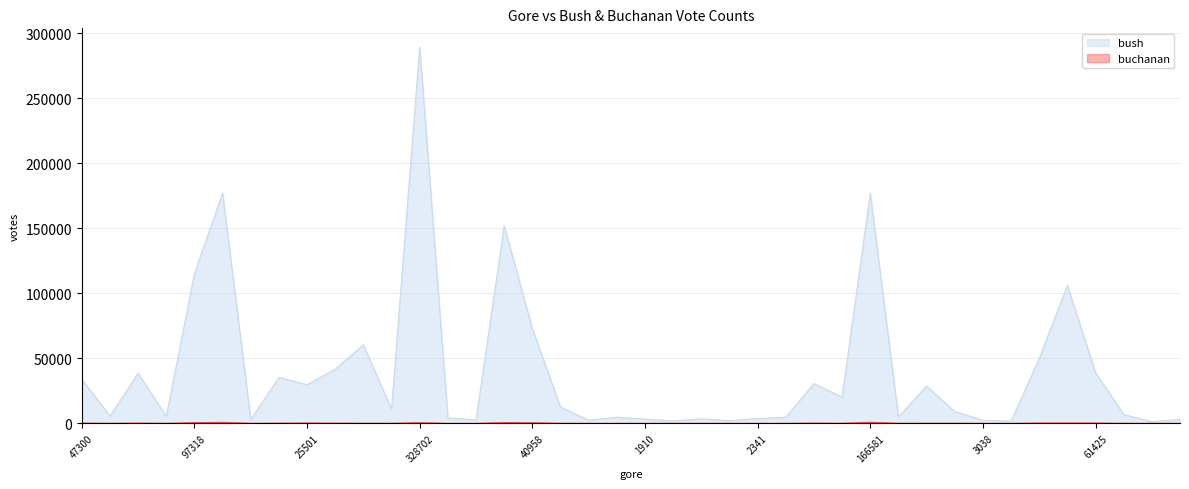

What is the difference between the buchanan values at 29641 and 1718?

158